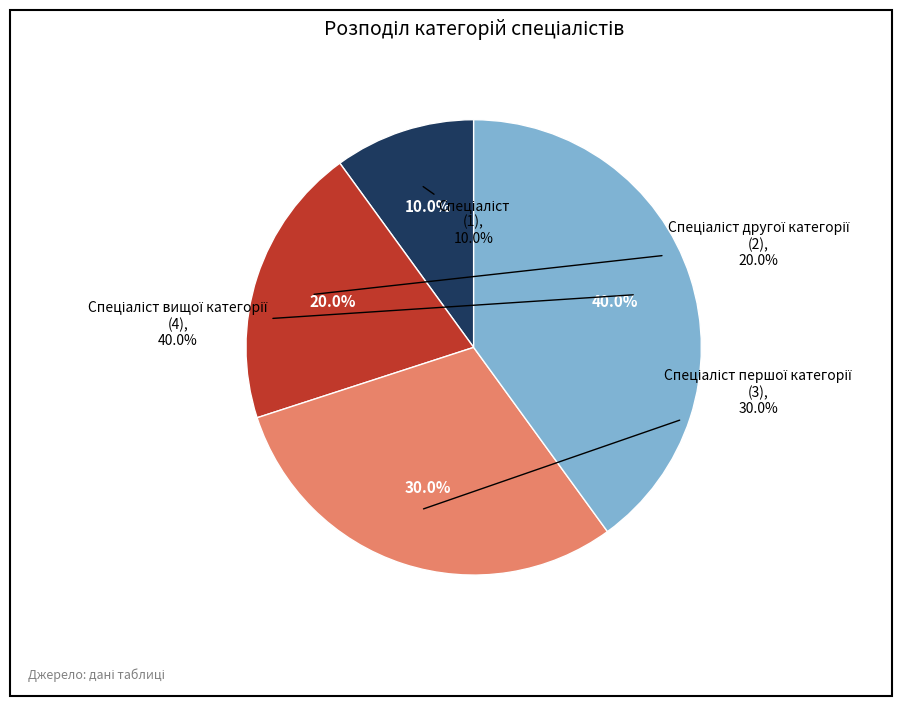

To the nearest percent, what is the difference between the Спеціаліст вищої категорії and Спеціаліст першої категорії slice percentages?

10%